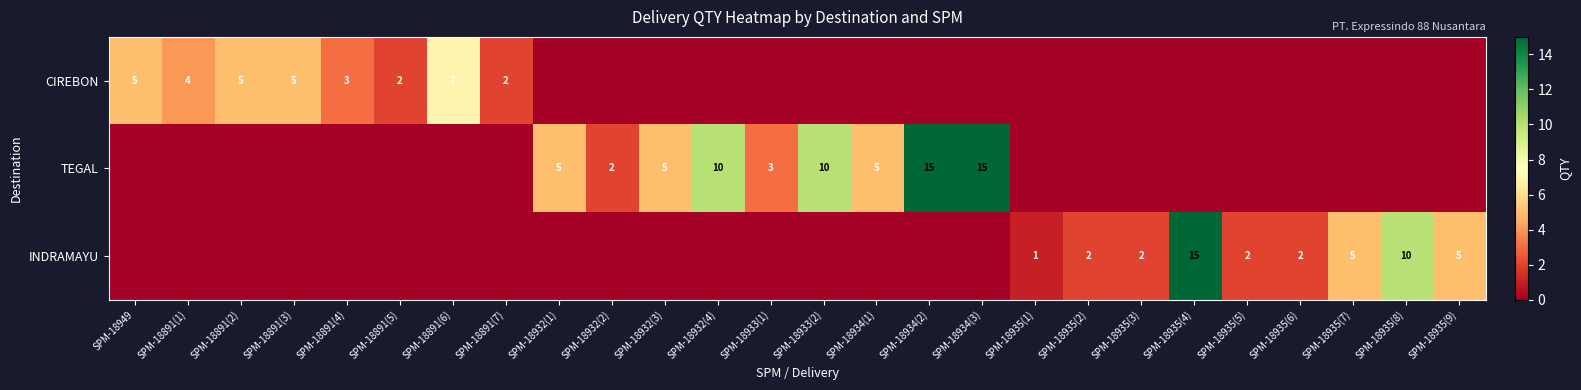

The CIREBON series shows 1 at SPM-18891(7). True or false?

False